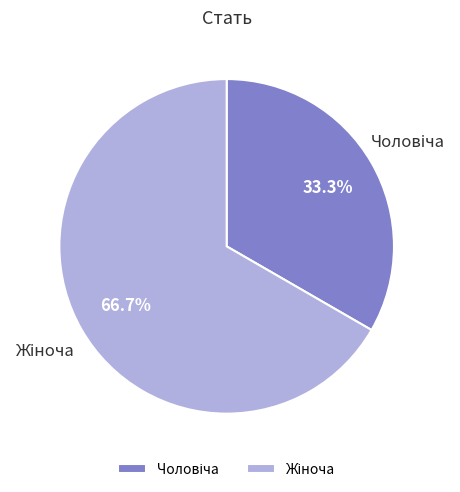

Is there any slice that represents more than half of the pie?

Yes